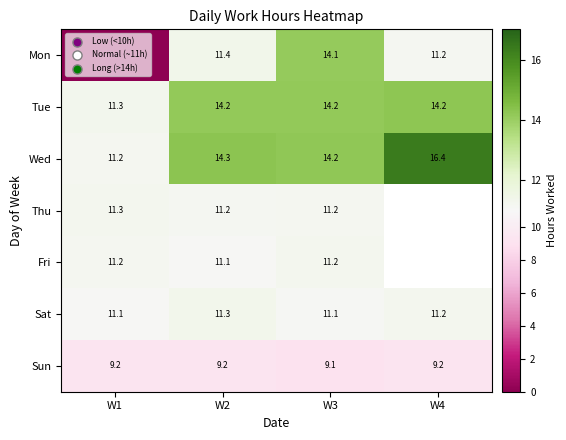

Where is Wed nearest to the value 13?

W3